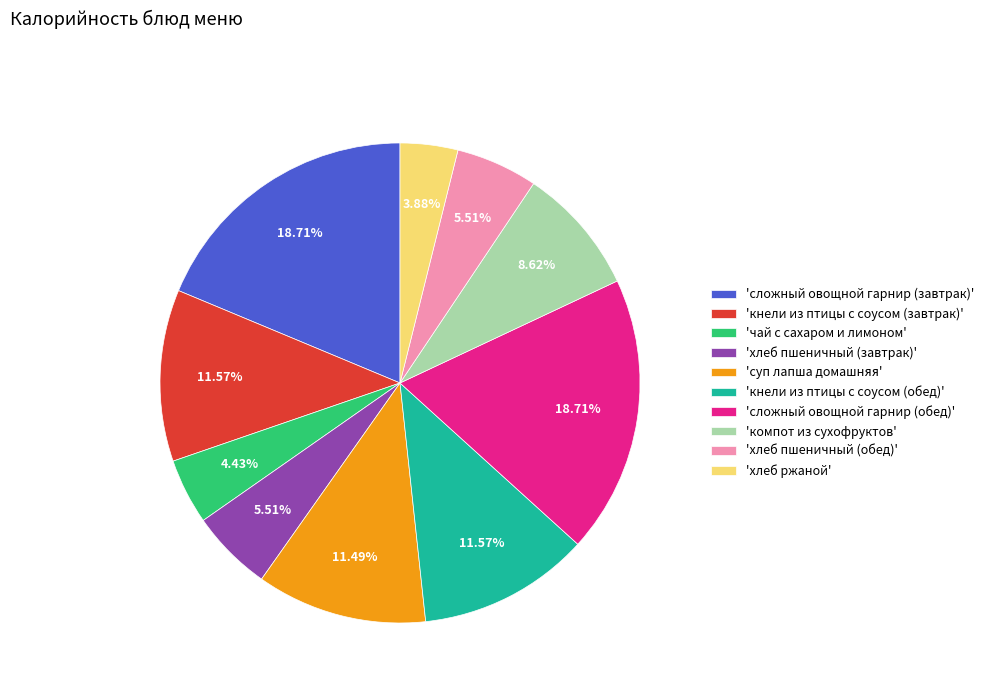

Is there a majority slice in this chart?

No